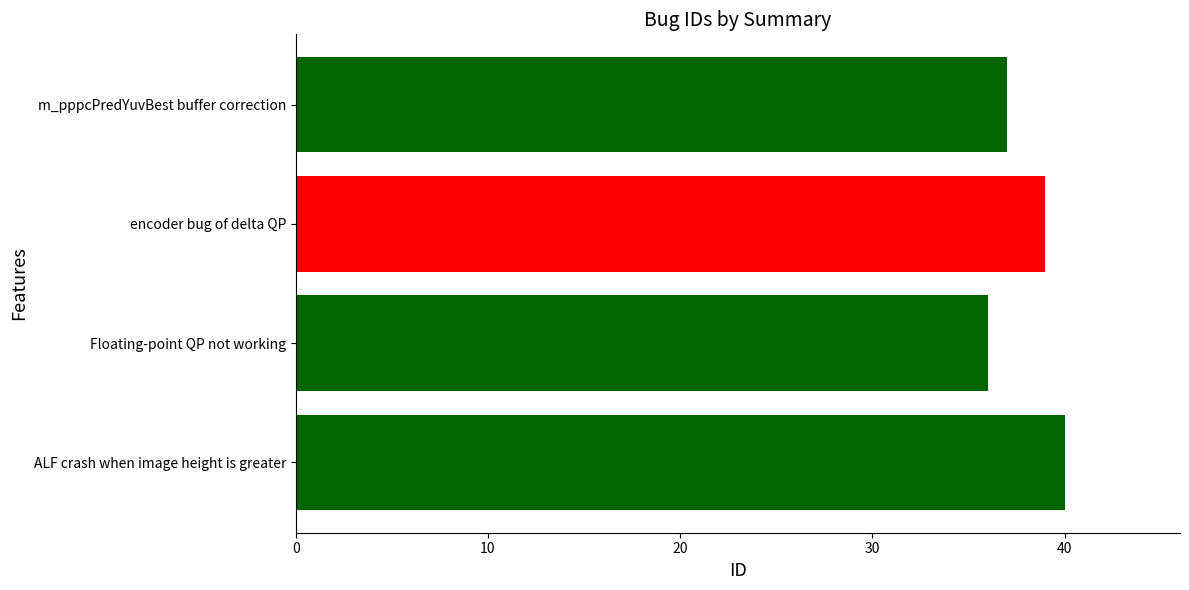

What value does the data have at Floating-point QP not working?

36